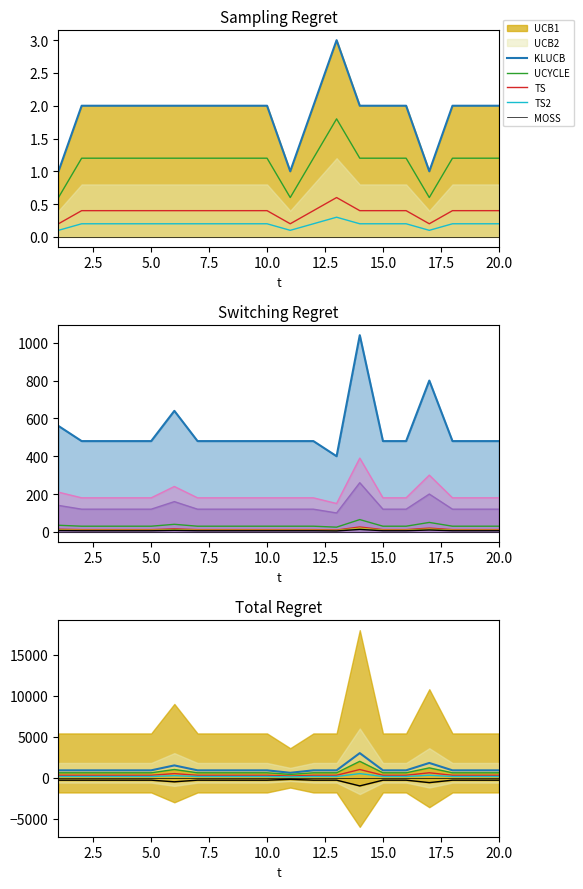

Which has a higher value, 9 or 13?

13